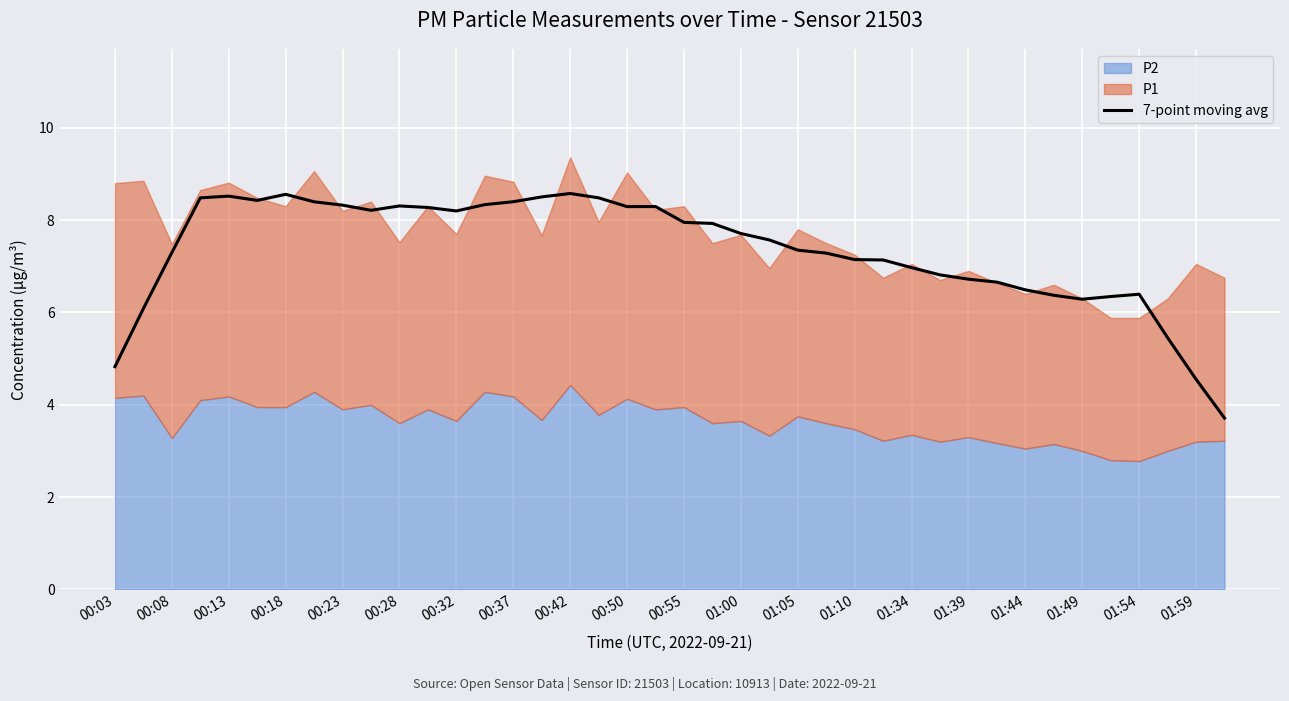

True or false: 7-point moving avg has a value of 4.6 at 01:59.

True